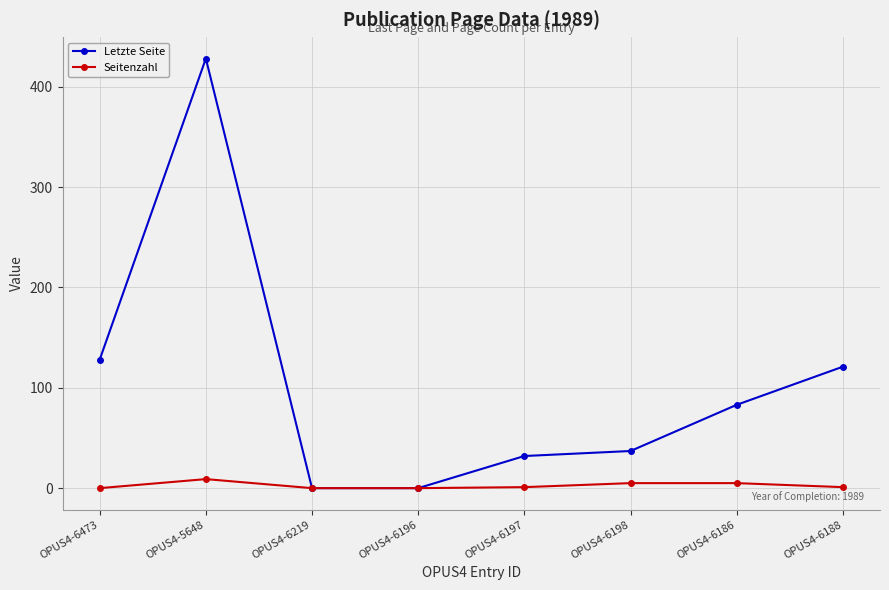

Is the value of Seitenzahl at OPUS4-6473 greater than the value of Letzte Seite at OPUS4-6198?

No